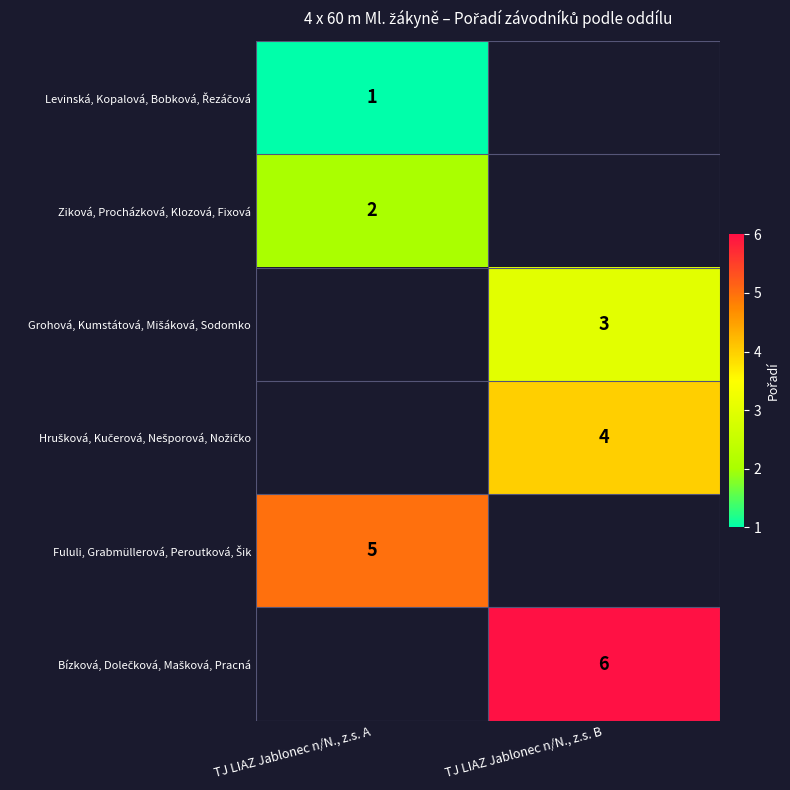

Count the number of data series in this chart.

6